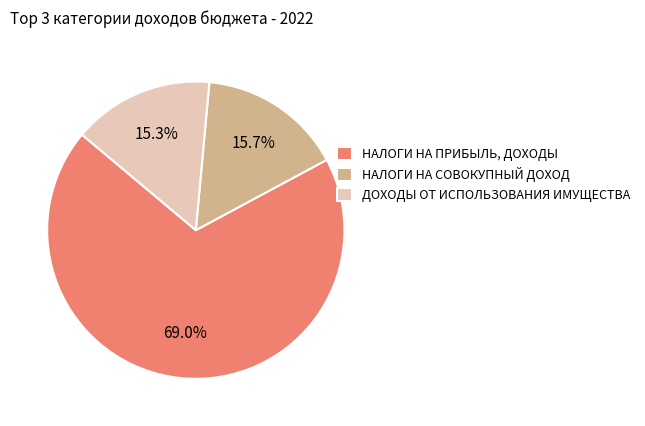

To the nearest percent, what is the average slice percentage?

33%